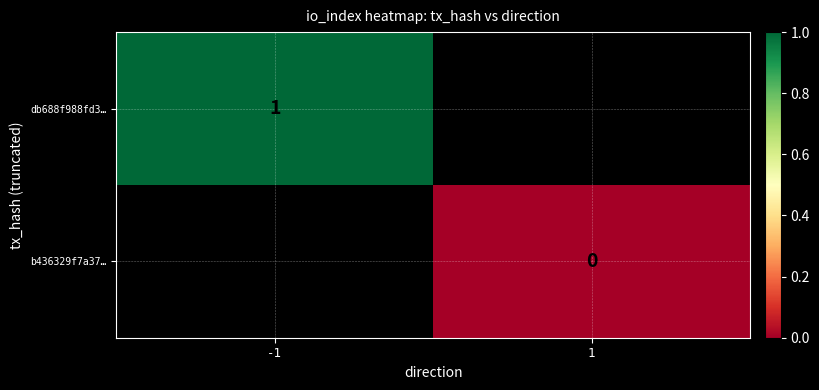

The value of db688f988fd3… at -1 is 2. True or false?

False